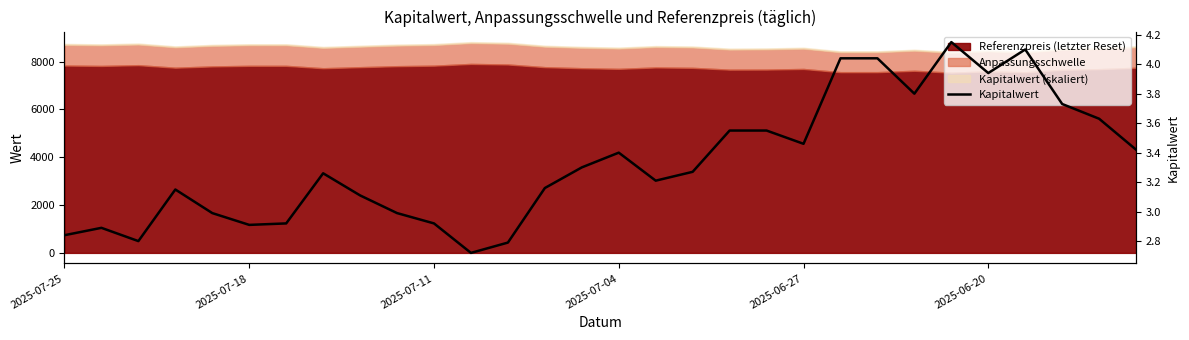

Reading right to left, extract all data points from this chart.

3.4	3.6	3.7	4.1	3.9	4.2	3.8	4.0	4.0	3.5	3.5	3.5	3.3	3.2	3.4	3.3	3.2	2.8	2.7	2.9	3.0	3.1	3.3	2.9	2.9	3.0	3.1	2.8	2.9	2.8